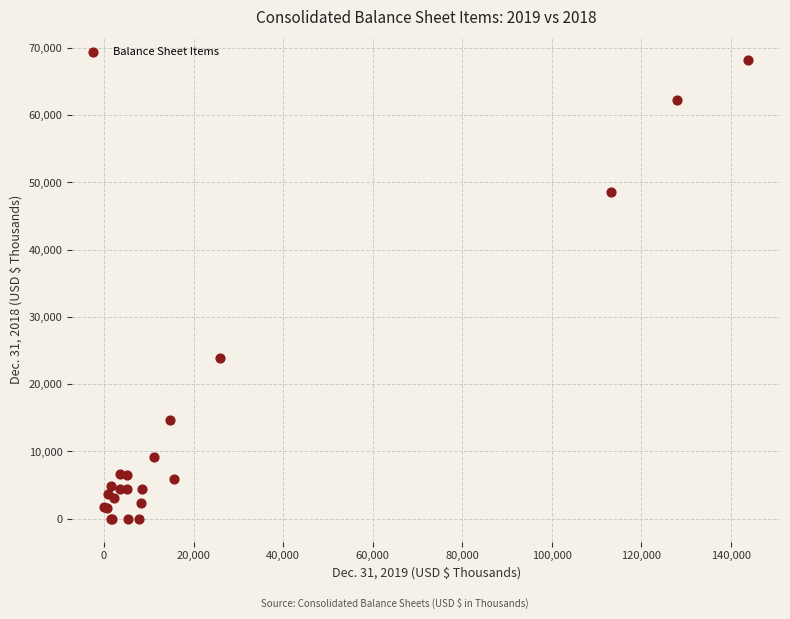

What Y value in the scatter plot is closest to 34125?

23852